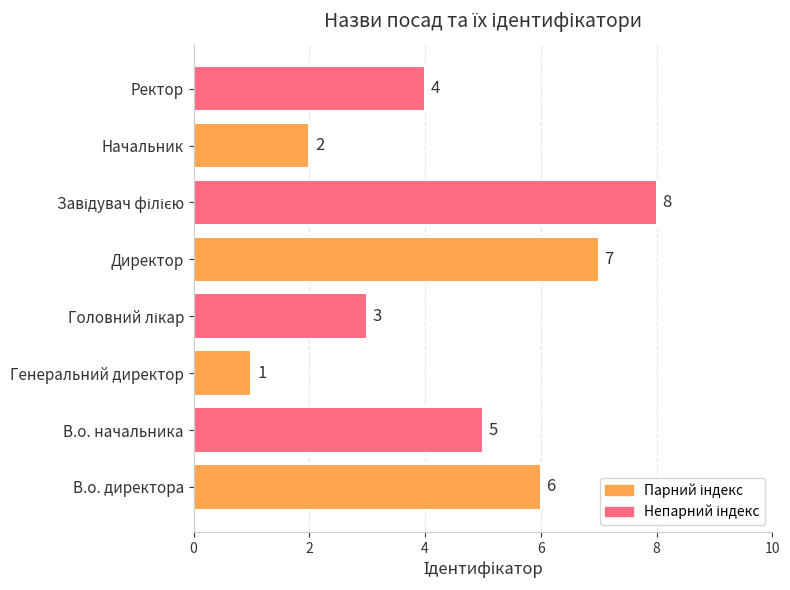

How many values are between 3 and 7?

5